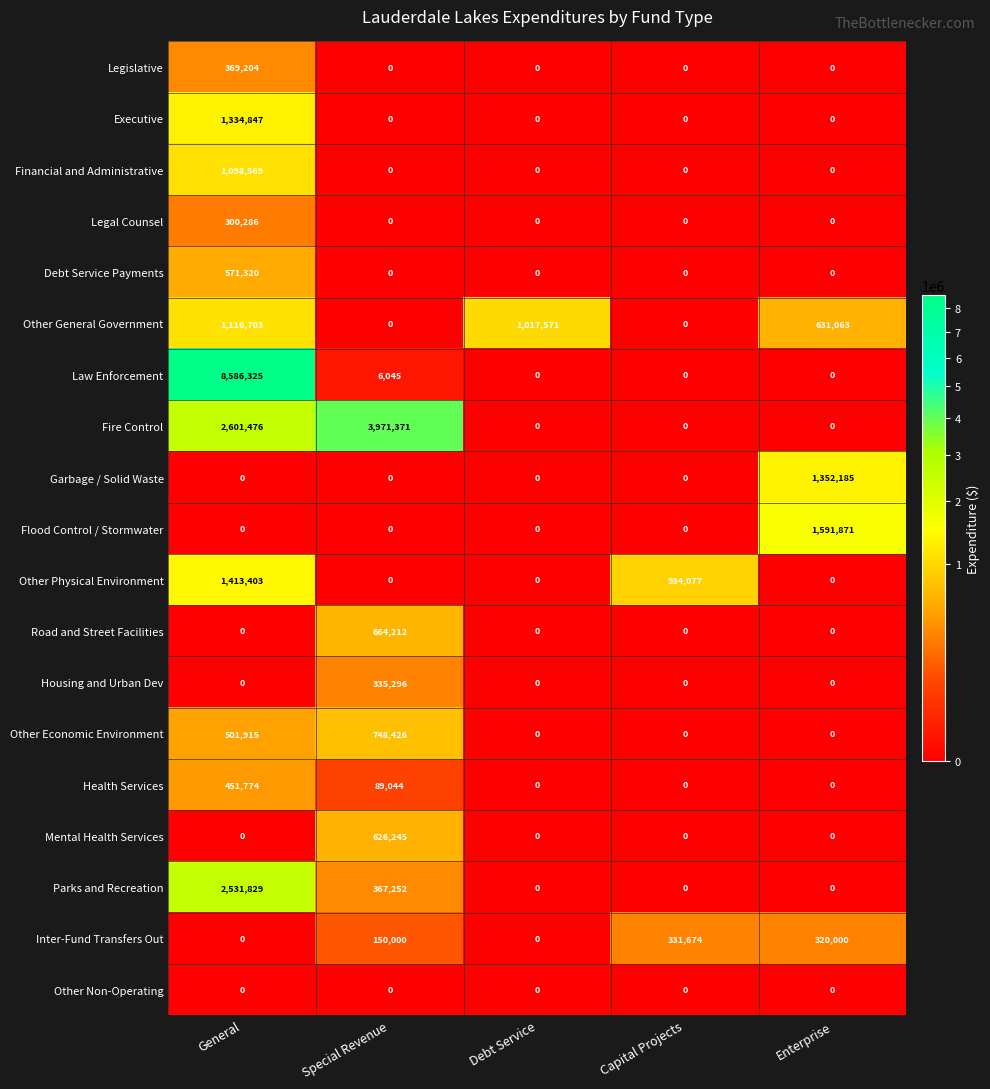

What is the difference between the second highest and second lowest values in the Other General Government series?

1017571